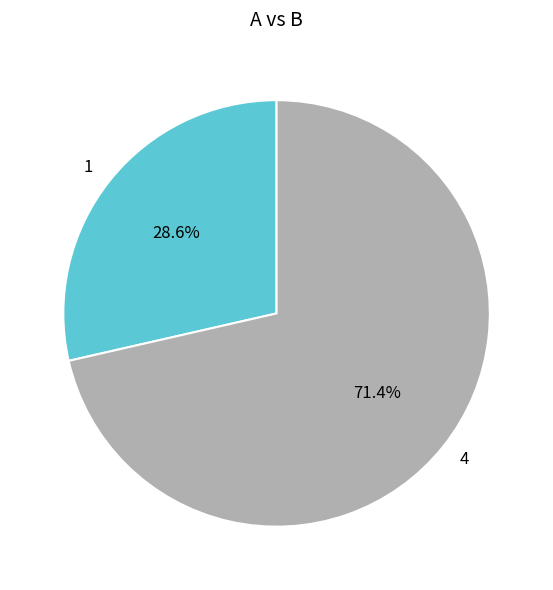

To the nearest percent, what percentage of the pie is 1?

29%